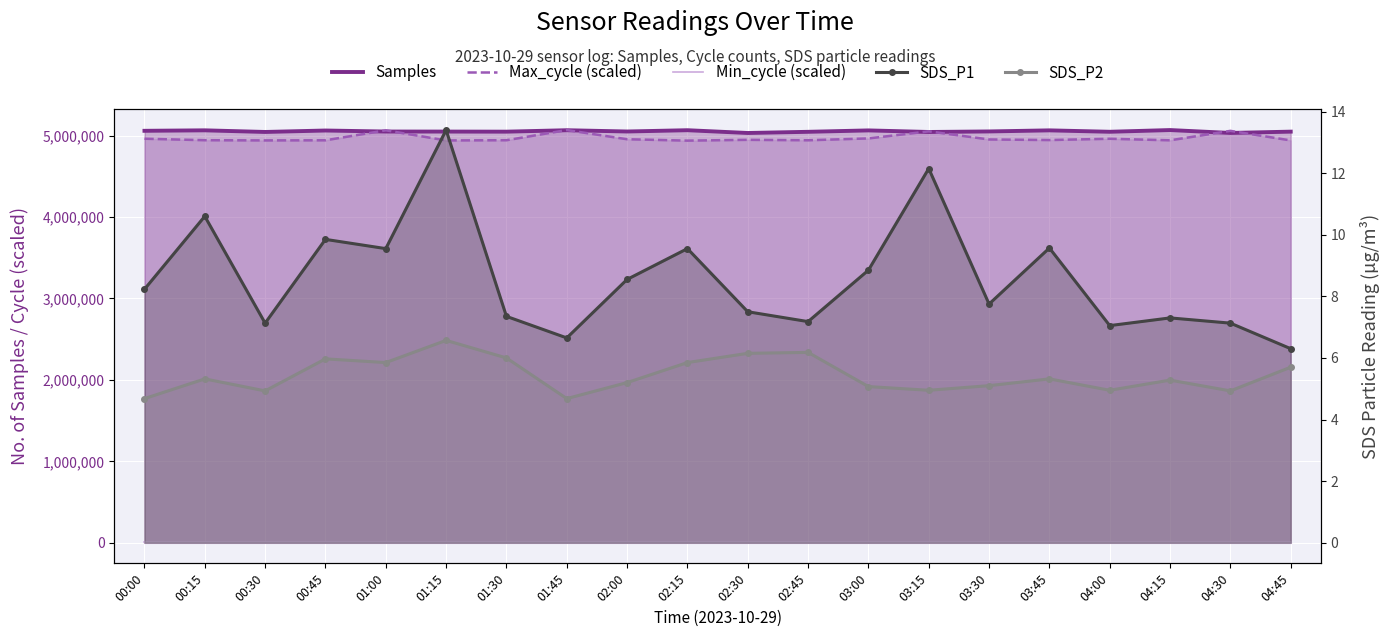

Reading right to left, extract all data points from this chart.

Samples: 04:45=5049706.0	04:30=5033531.0	04:15=5069199.0	04:00=5048058.0	03:45=5065424.0	03:30=5052110.0	03:15=5045580.0	03:00=5064808.0	02:45=5047628.0	02:30=5033134.0	02:15=5067236.0	02:00=5051460.0	01:45=5067102.0	01:30=5049397.0	01:15=5050499.0	01:00=5051053.0	00:45=5063545.0	00:30=5045800.0	00:15=5065771.0	00:00=5059958.0
Max_cycle (scaled): 04:45=4941685.9	04:30=5059333.4	04:15=4943165.8	04:00=4962157.1	03:45=4946372.1	03:30=4953524.7	03:15=5053167.4	03:00=4966350.0	02:45=4943659.1	02:30=4949085.2	02:15=4939219.5	02:00=4956237.7	01:45=5069199.0	01:30=4944152.3	01:15=4941685.9	01:00=5065992.7	00:45=4943412.4	00:30=4941932.6	00:15=4944399.0	00:00=4962650.4
Min_cycle (scaled): 04:45=6905.9	04:30=6905.9	04:15=6905.9	04:00=6905.9	03:45=6905.9	03:30=6905.9	03:15=6905.9	03:00=6905.9	02:45=6905.9	02:30=6905.9	02:15=6905.9	02:00=6905.9	01:45=6905.9	01:30=6905.9	01:15=6905.9	01:00=6905.9	00:45=6905.9	00:30=6905.9	00:15=6905.9	00:00=6905.9
SDS_P1: 04:45=6.3	04:30=7.1	04:15=7.3	04:00=7.0	03:45=9.6	03:30=7.8	03:15=12.2	03:00=8.8	02:45=7.2	02:30=7.5	02:15=9.6	02:00=8.6	01:45=6.7	01:30=7.3	01:15=13.4	01:00=9.6	00:45=9.8	00:30=7.1	00:15=10.6	00:00=8.2
SDS_P2: 04:45=5.7	04:30=4.9	04:15=5.3	04:00=5.0	03:45=5.3	03:30=5.1	03:15=5.0	03:00=5.1	02:45=6.2	02:30=6.2	02:15=5.8	02:00=5.2	01:45=4.7	01:30=6.0	01:15=6.6	01:00=5.8	00:45=6.0	00:30=4.9	00:15=5.3	00:00=4.7